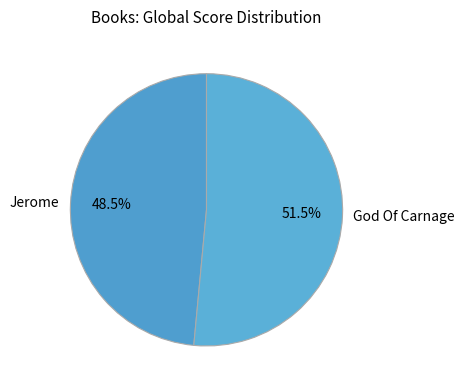

Which slice is the largest?

God Of Carnage